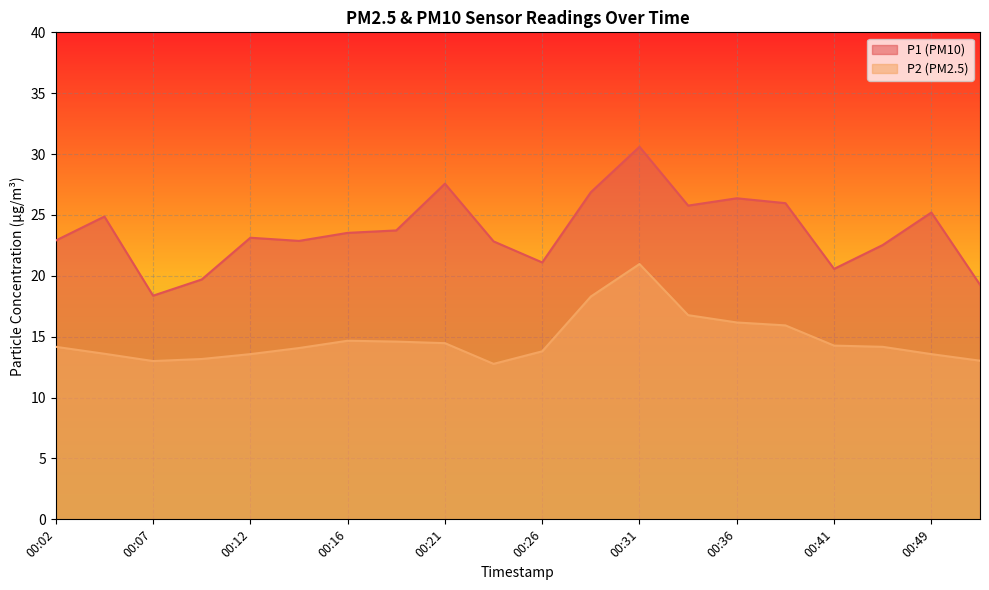

What is the difference between the maximum and minimum values in the P1 series?

12.2